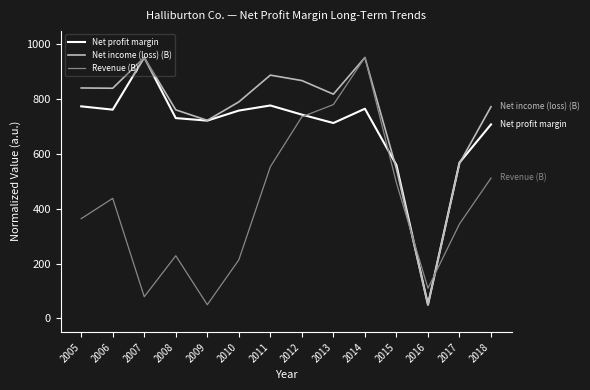

How many intersections are there between Net profit margin and Revenue (B)?

4